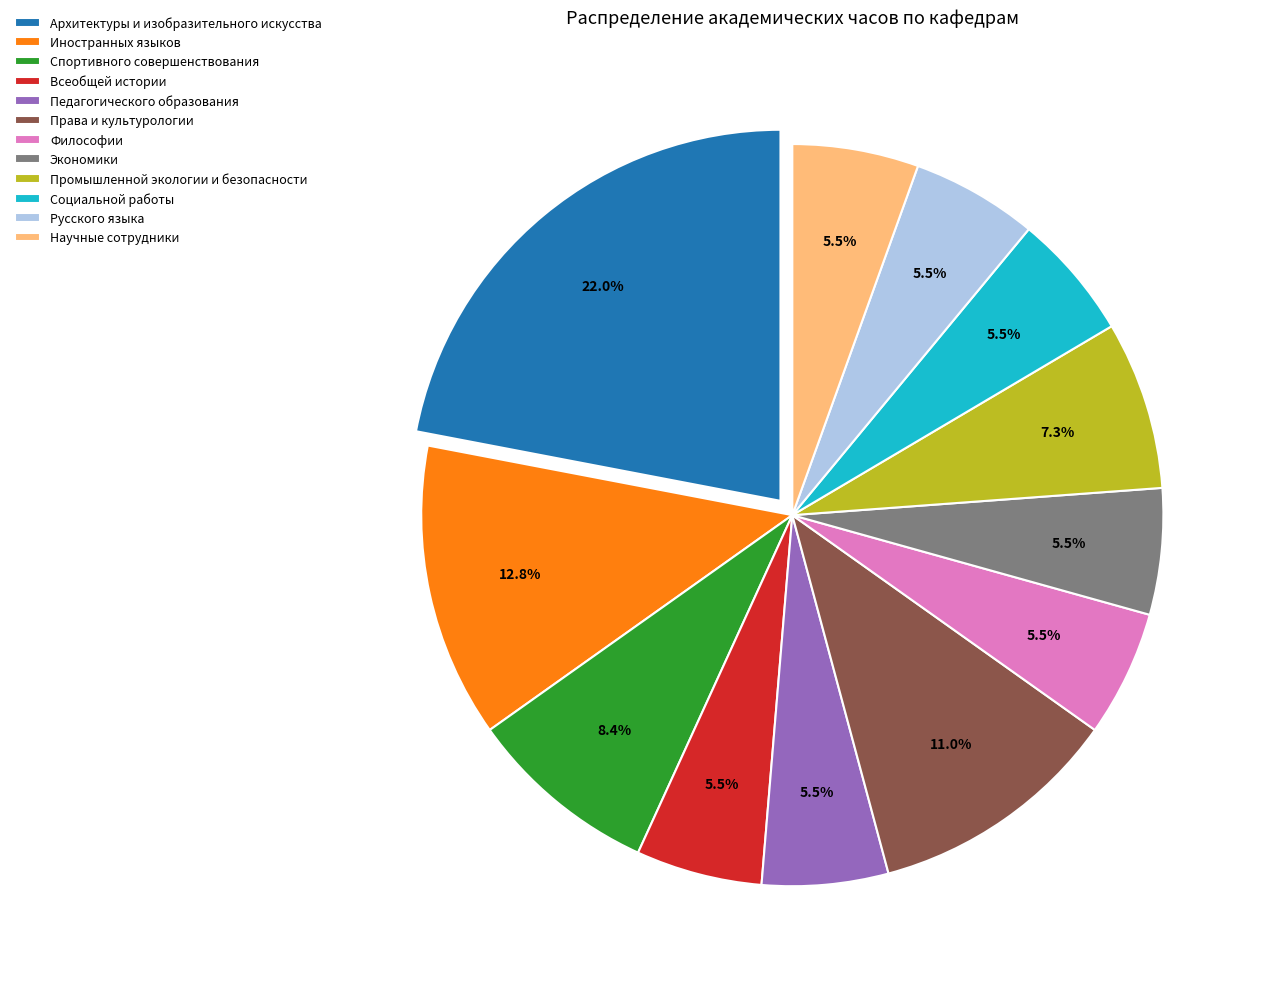

Approximately how many times larger is the value at Иностранных языков compared to Научные сотрудники?

2.3